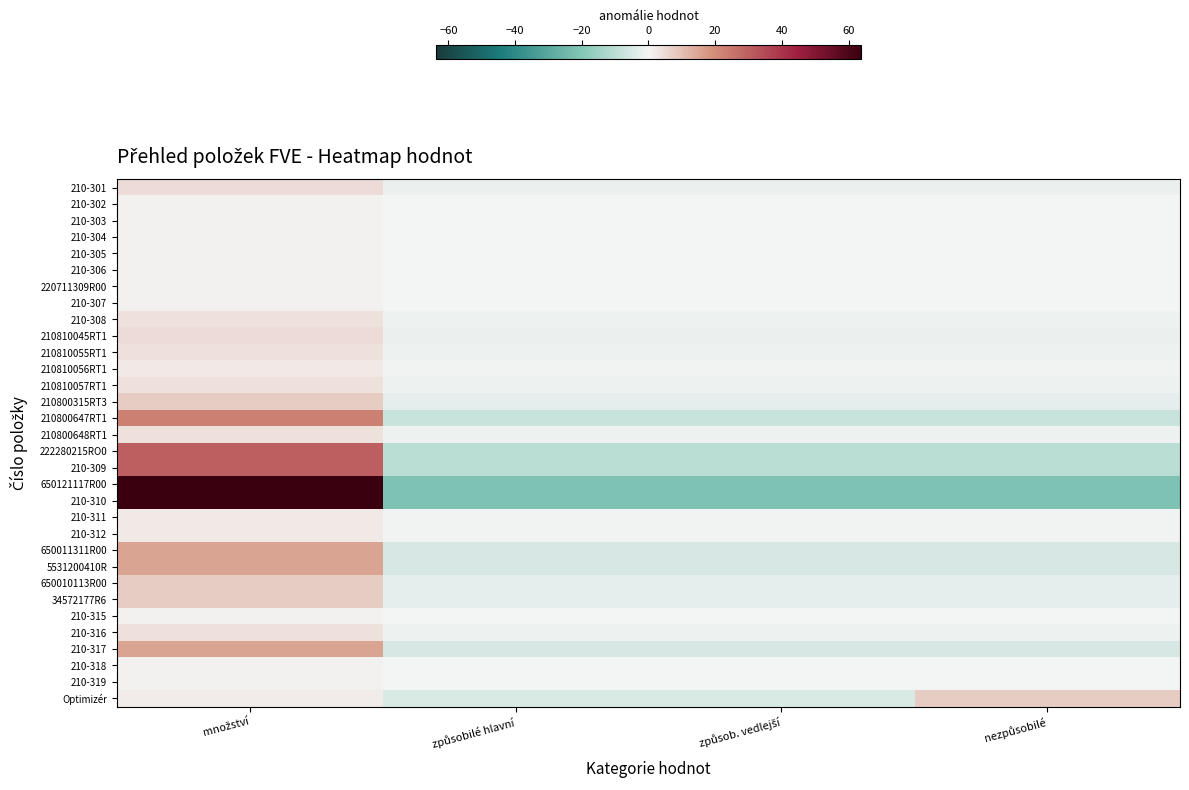

What is the difference between the highest and lowest values at způsobilé hlavní?

21.0